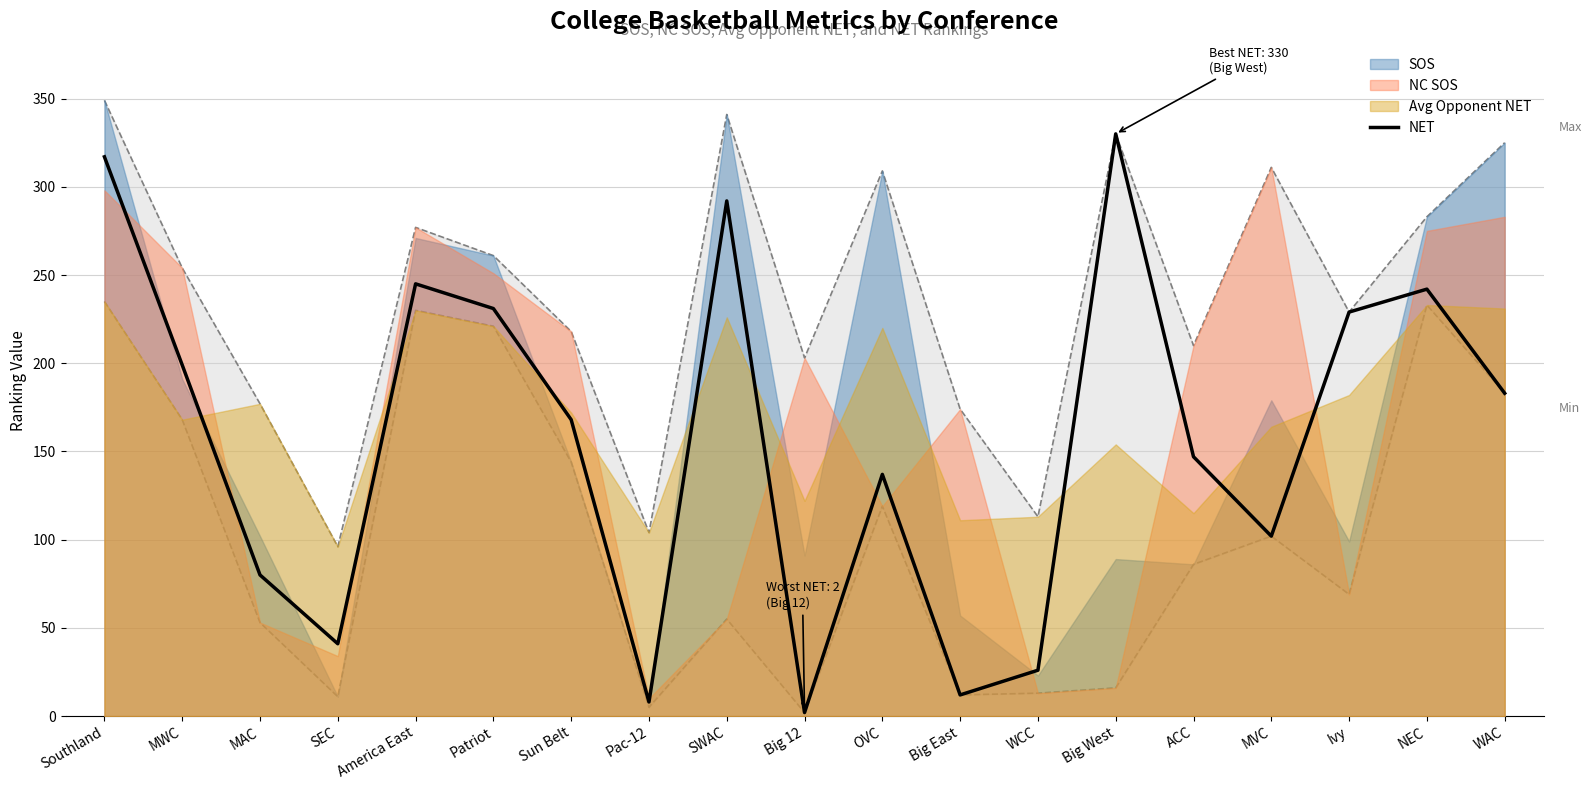

What is the difference between the second highest and second lowest values?

309